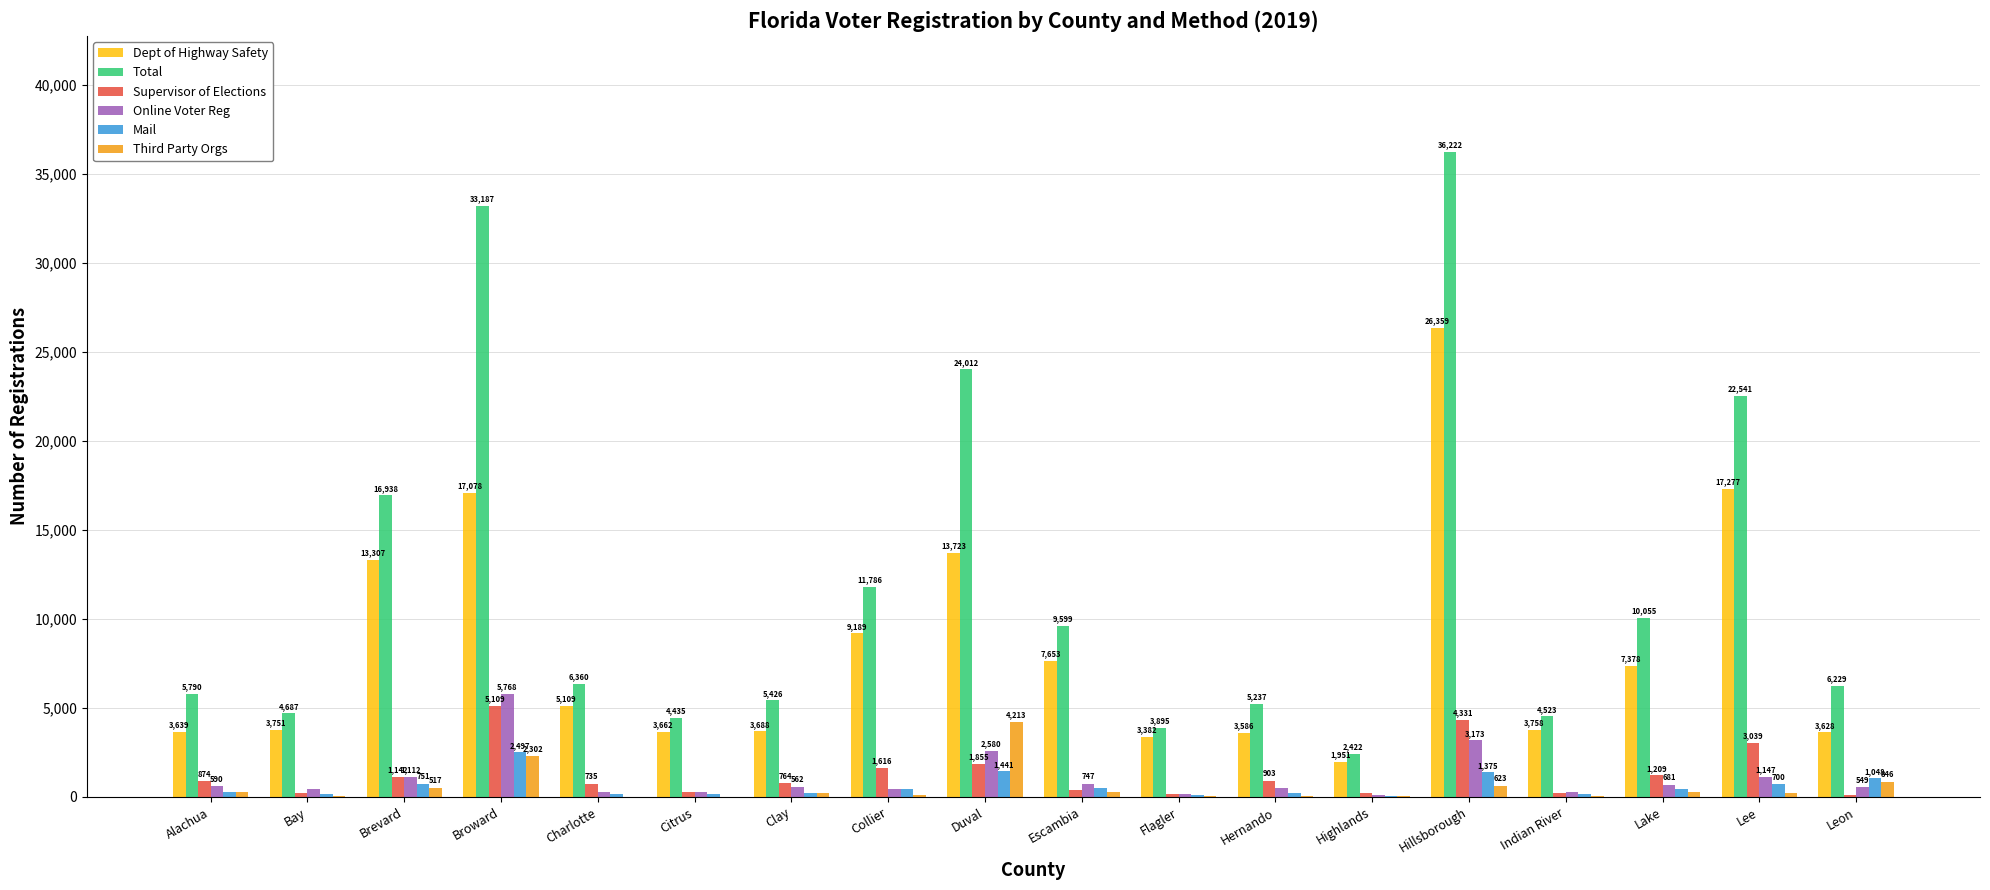

Between Brevard and Highlands, which series saw the biggest shift?

Total